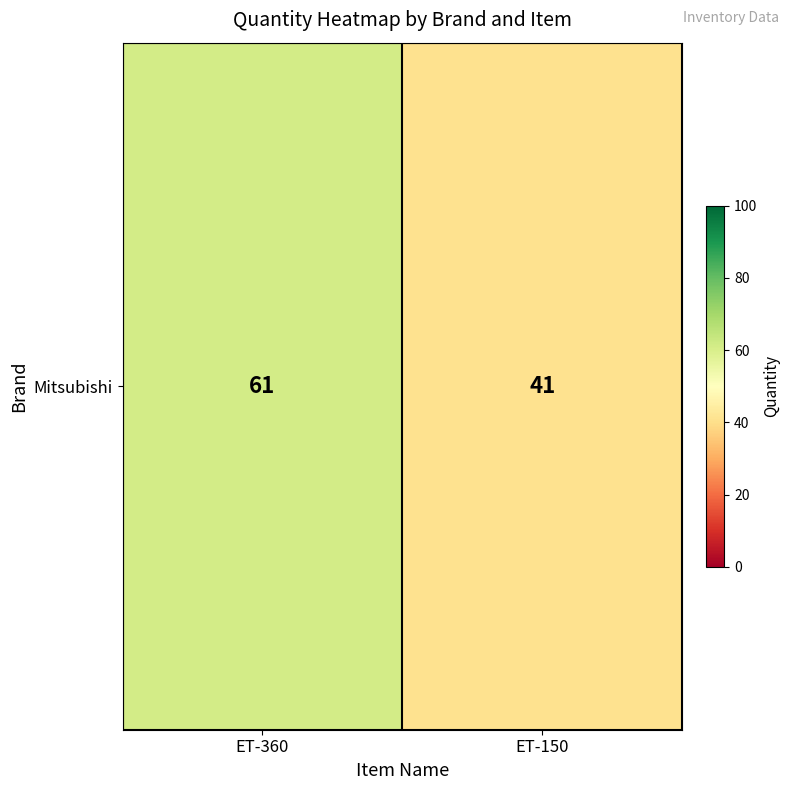

True or false: the data shows 41 at ET-150.

True